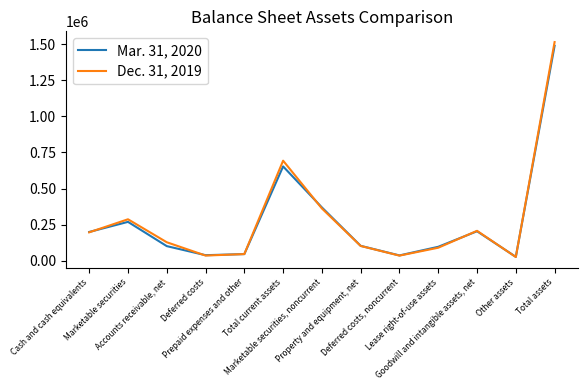

The value of Mar. 31, 2020 at Marketable securities, noncurrent is 78693. True or false?

False